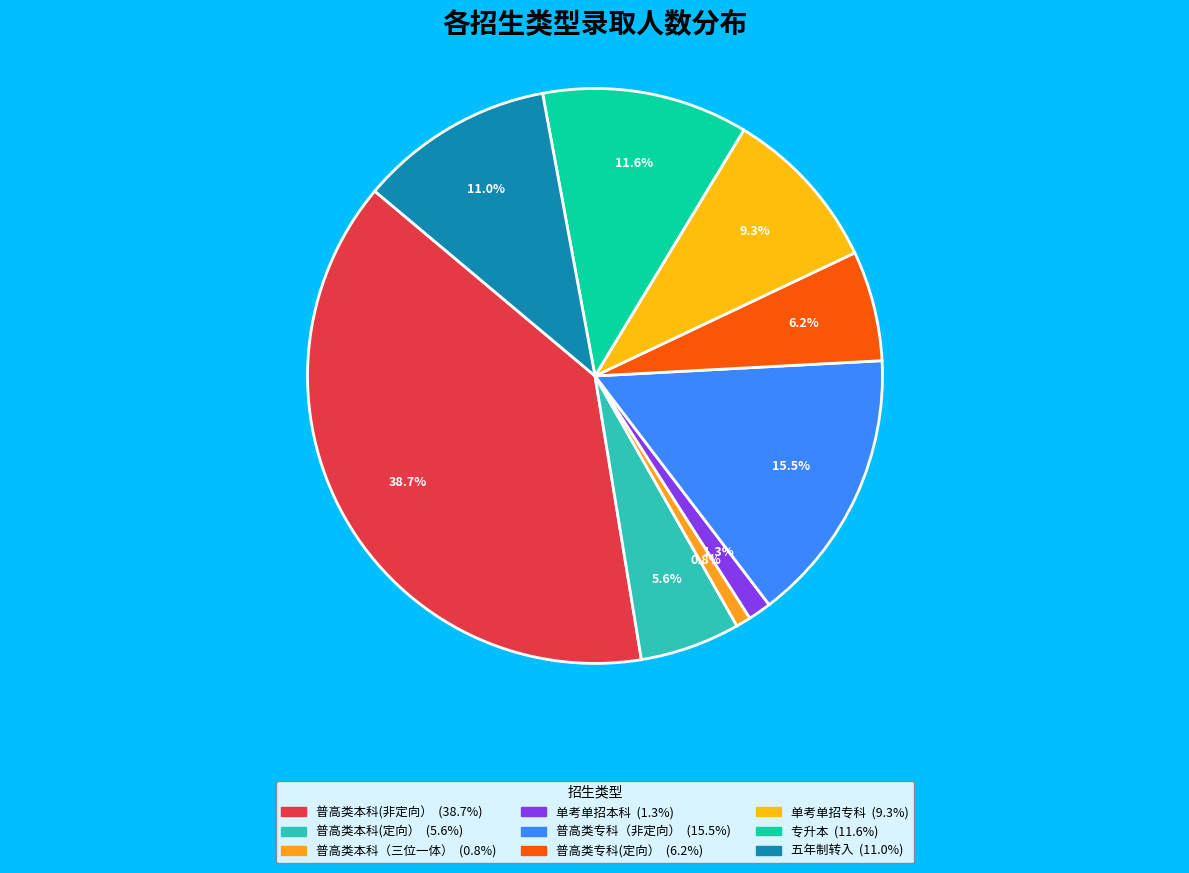

Rank the categories by value from highest to lowest.

普高类本科(非定向）, 普高类专科（非定向）, 专升本, 五年制转入, 单考单招专科, 普高类专科(定向）, 普高类本科(定向）, 单考单招本科, 普高类本科（三位一体）